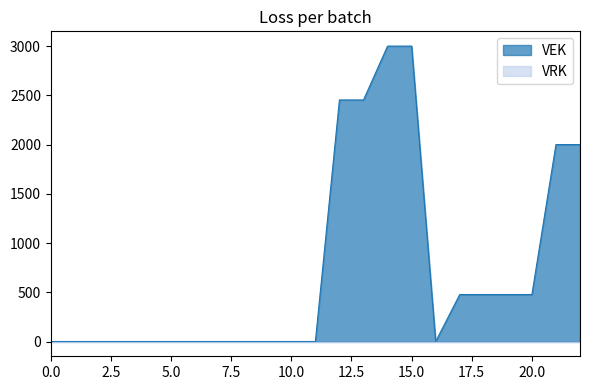

Which series has the largest range (max minus min)?

VEK